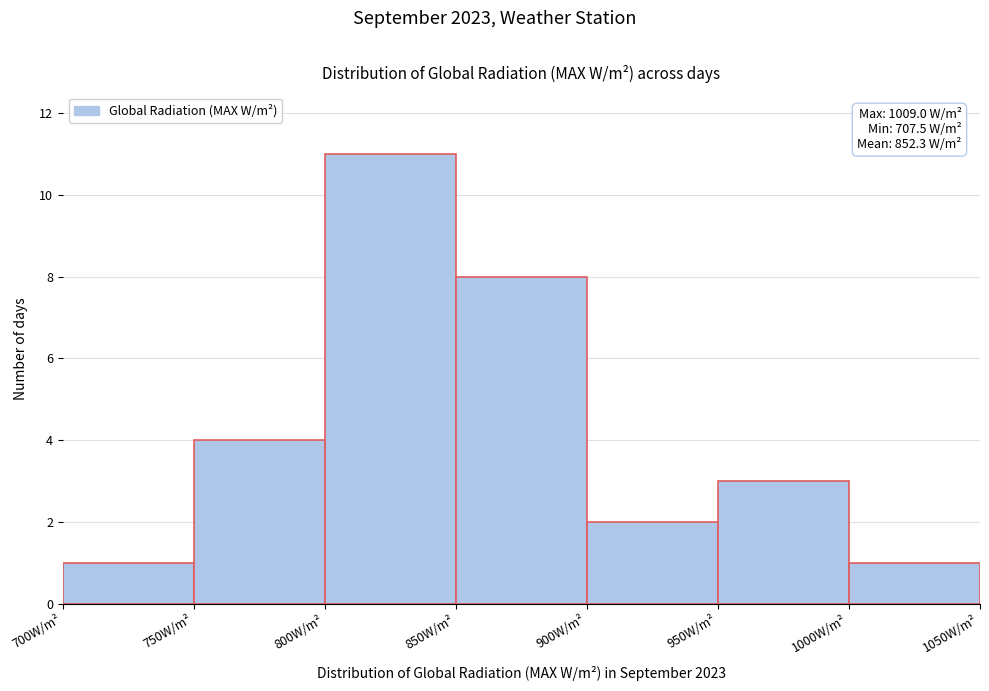

Which range on the x-axis has the tallest bar?

800 to 850